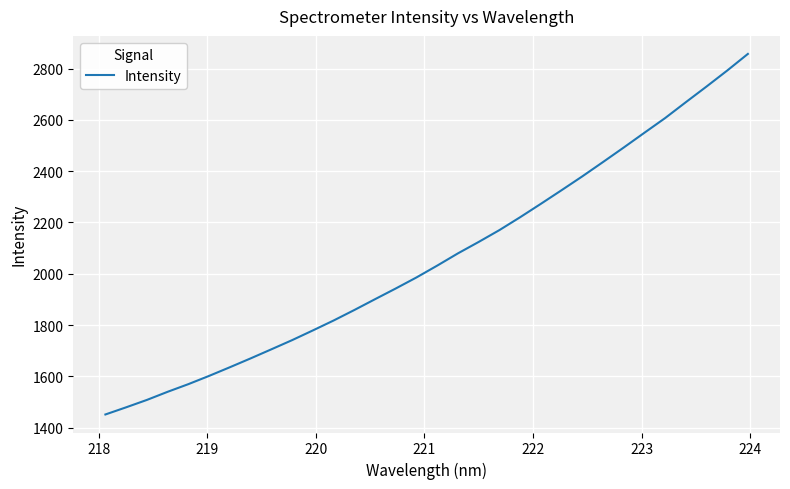

What is the greatest value displayed?

2857.2